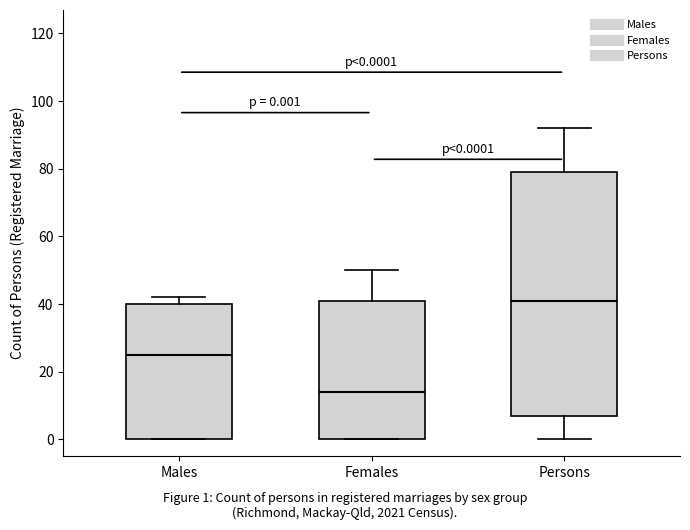

Which box's median line is the lowest?

Females